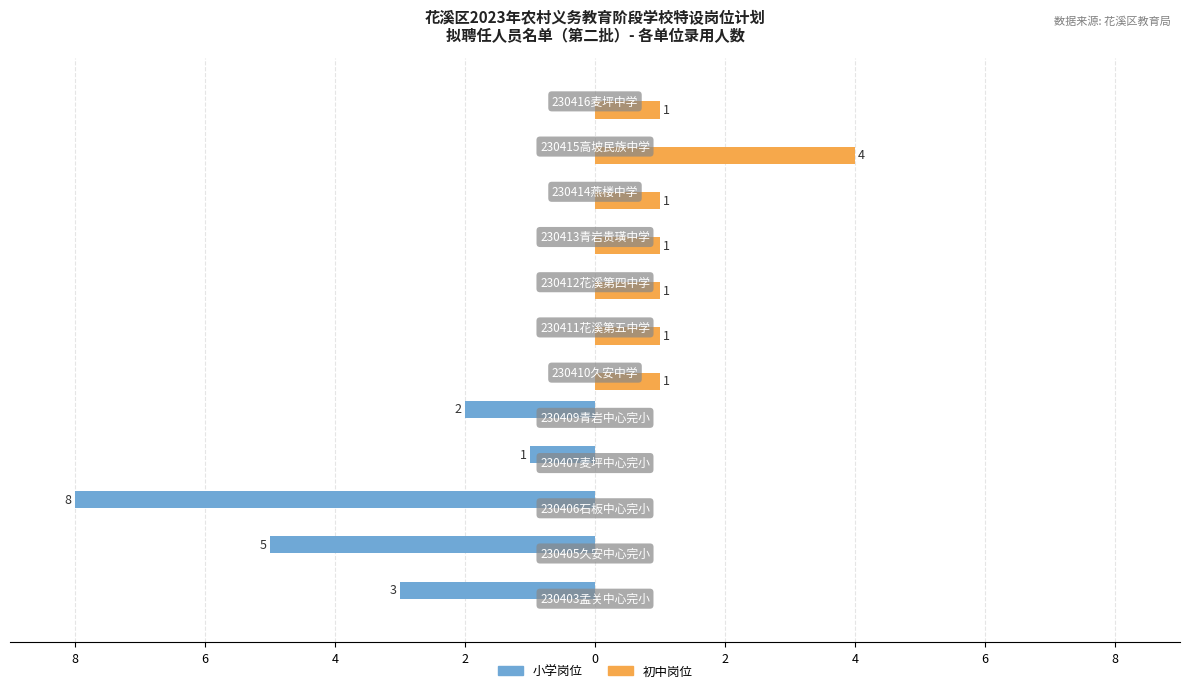

What are all the series names shown in the legend?

小学岗位, 初中岗位